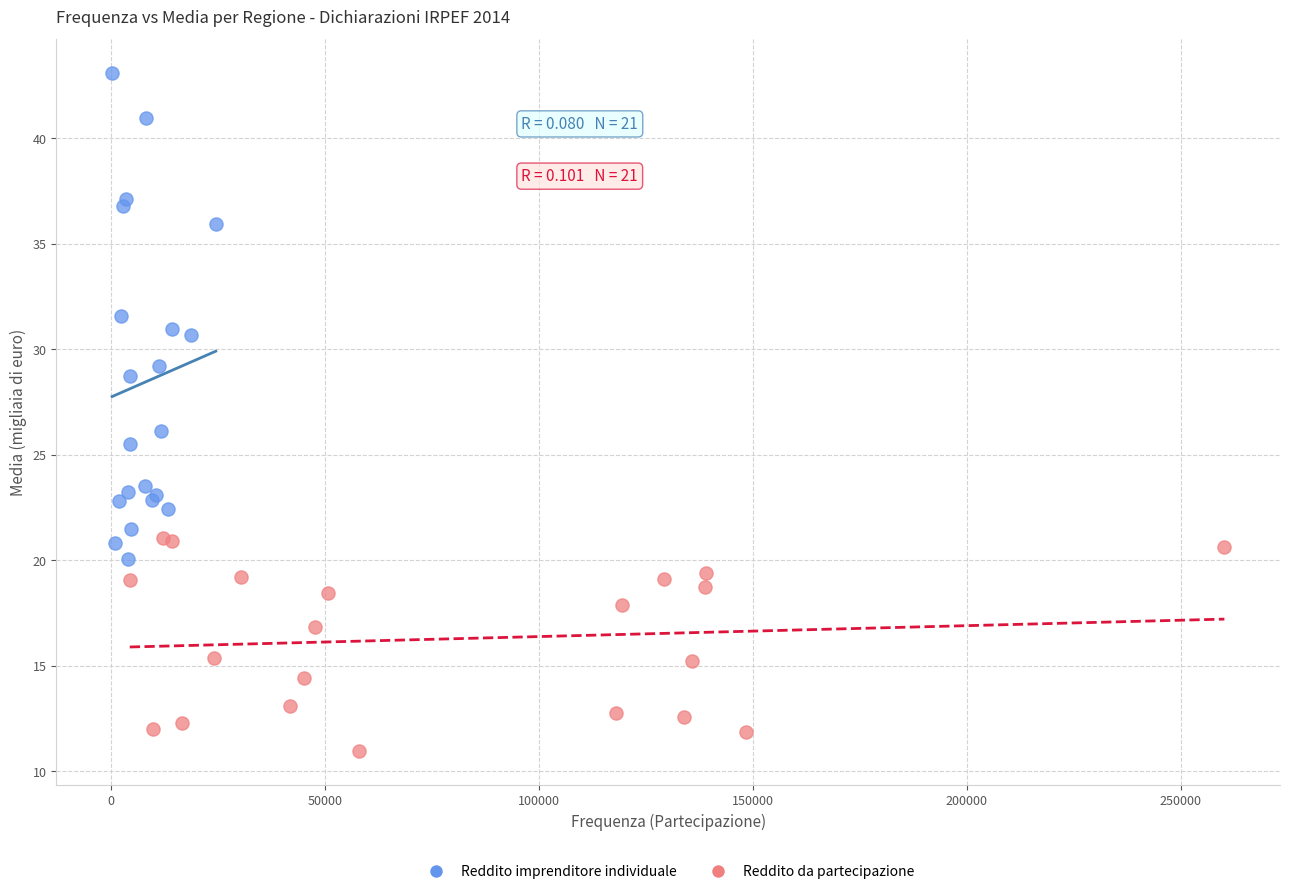

Which series has the widest spread of Y values?

Reddito imprenditore individuale